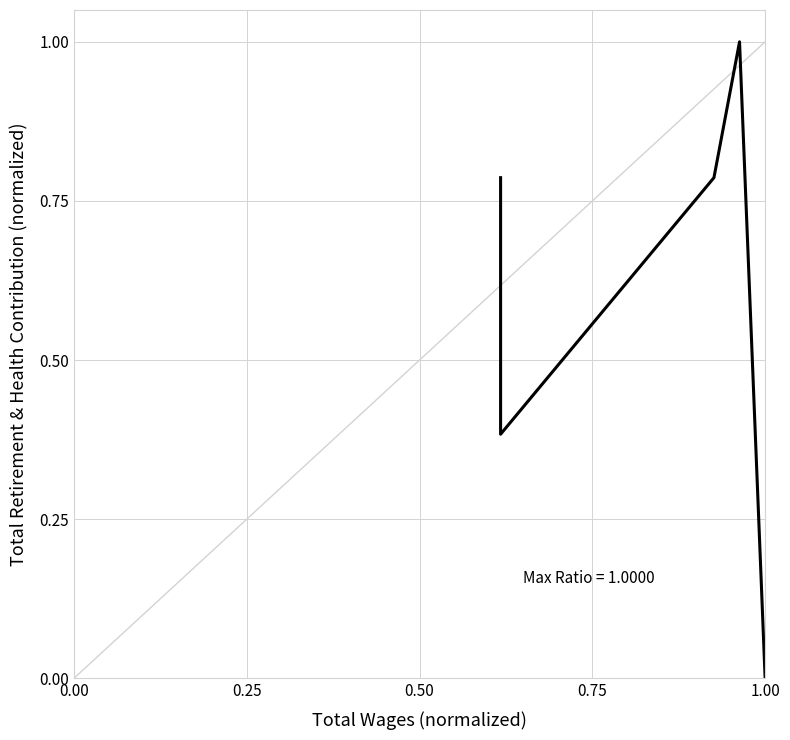

Is this an area chart (filled region under the line)?

No